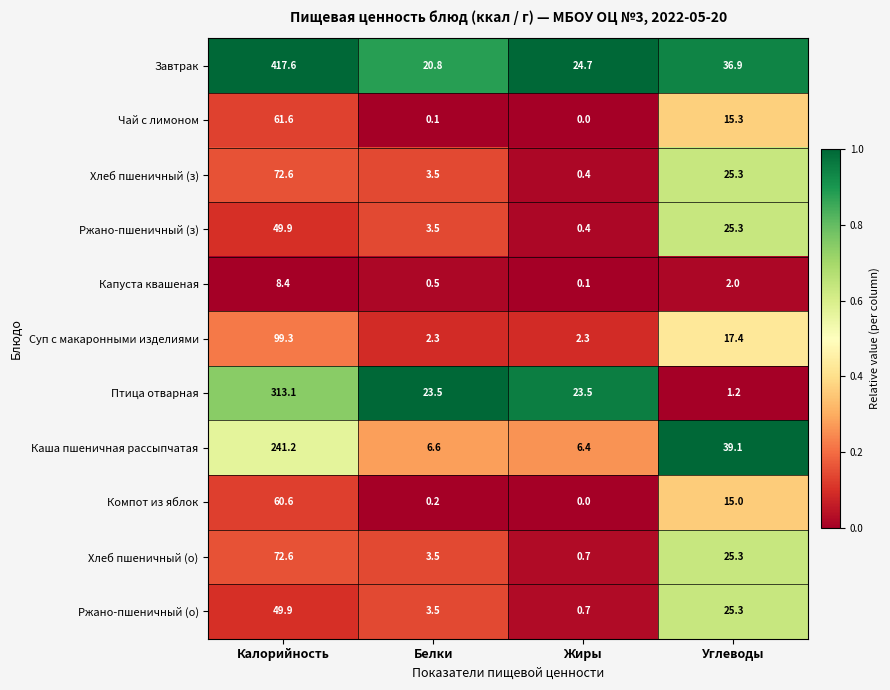

What is the difference between the second highest and second lowest values in the Ржано-пшеничный (о) series?

21.8